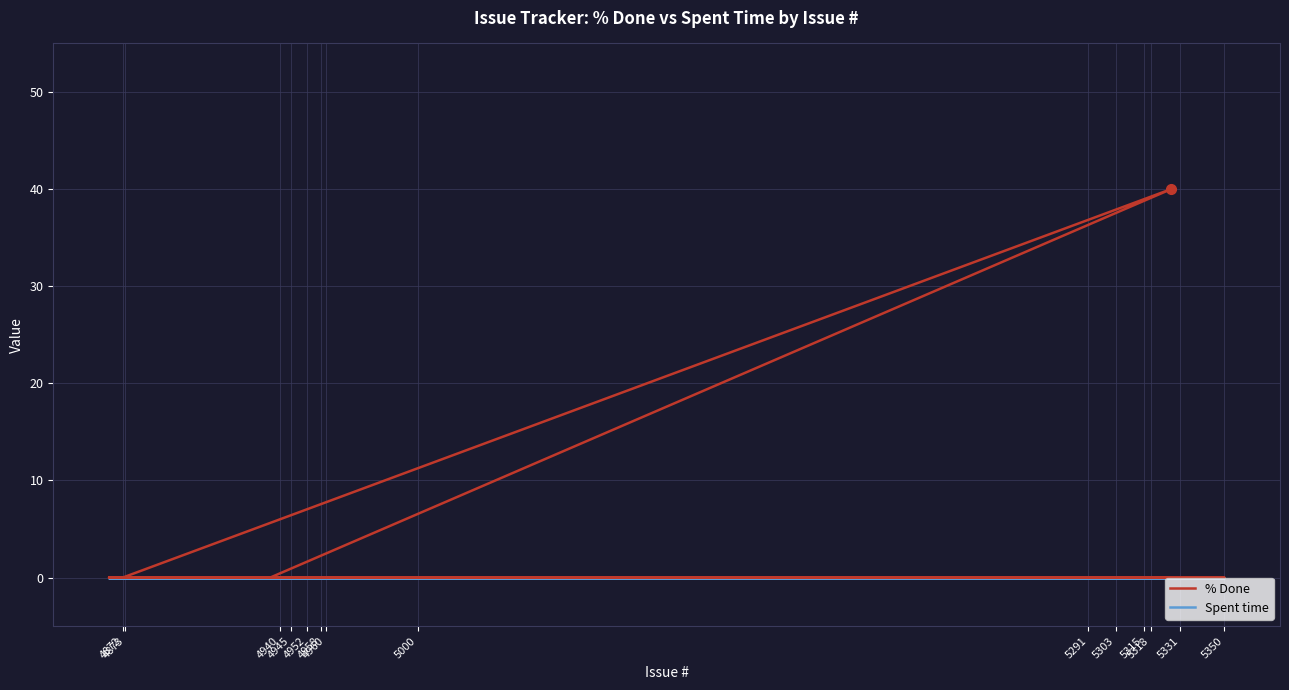

Which series has the largest total across all categories?

% Done